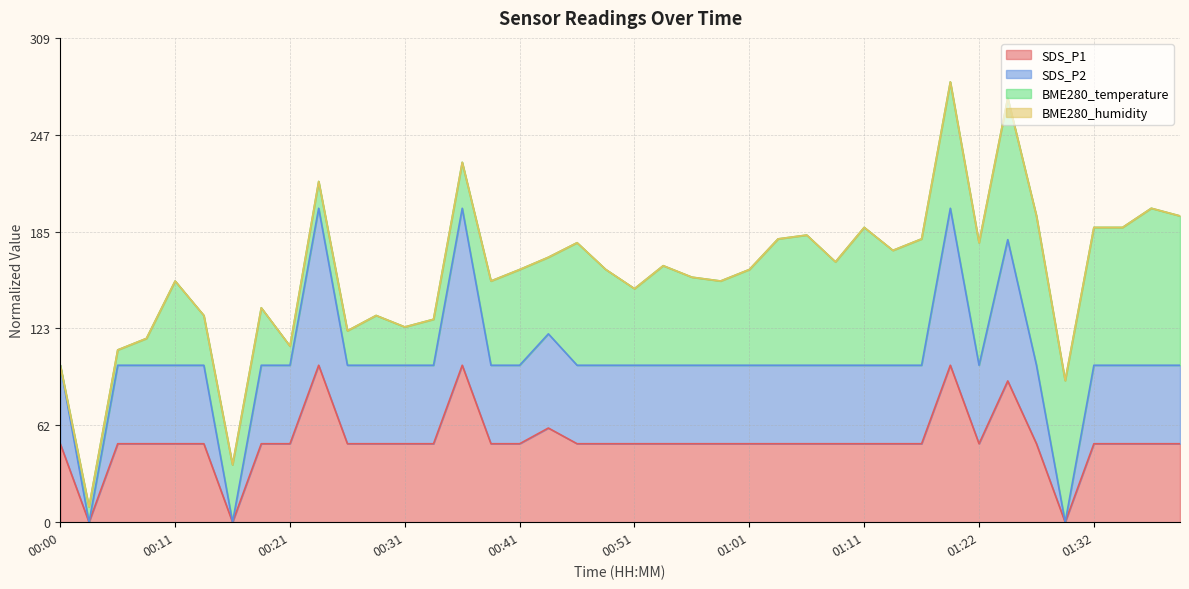

Is it true that SDS_P1 equals 50.0 at 00:28?

True